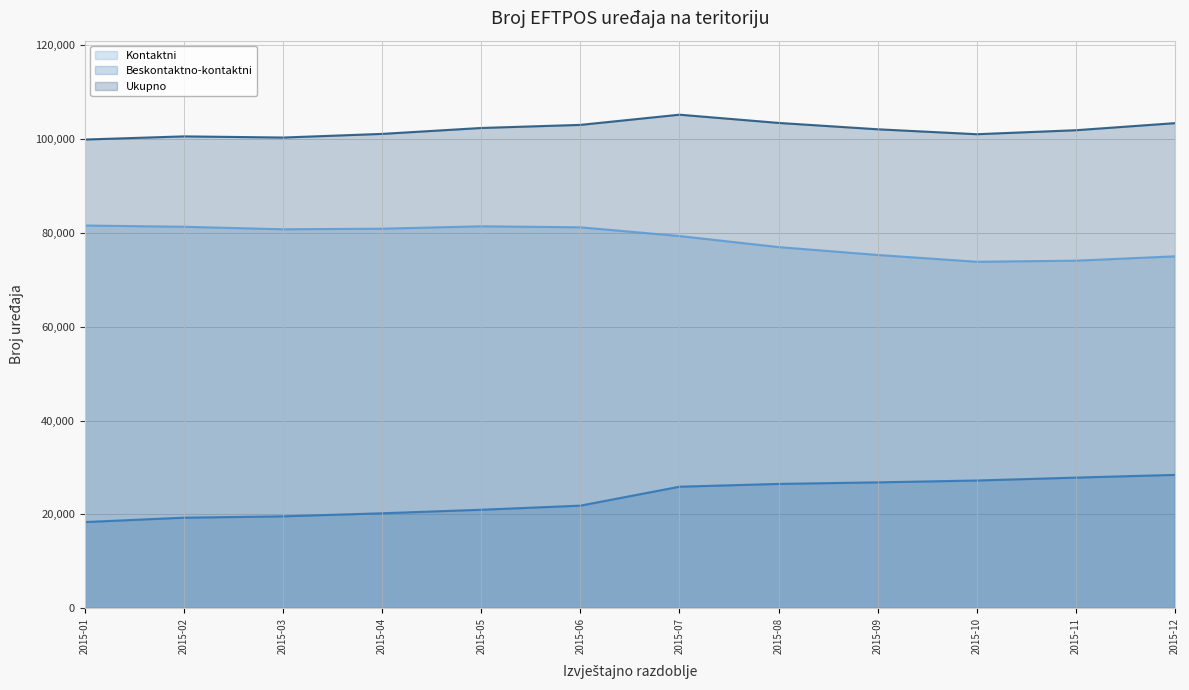

What is the difference between the maximum and minimum values in the Ukupno series?

5299